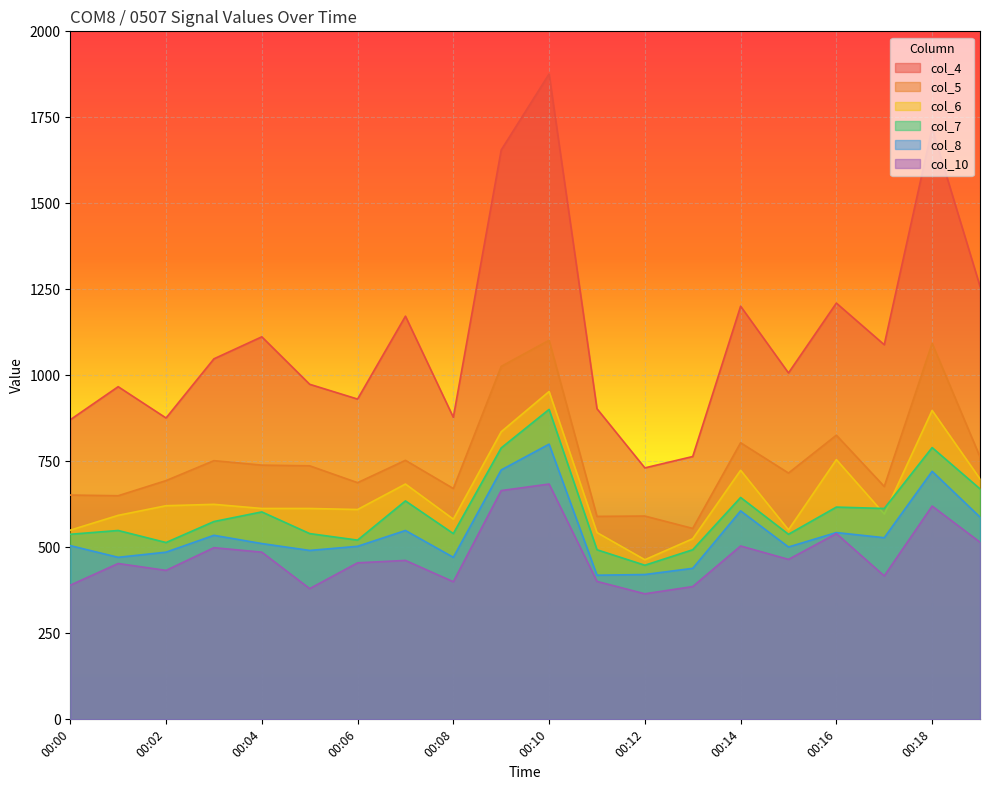

How many values in the col_4 series exceed 1048?

9